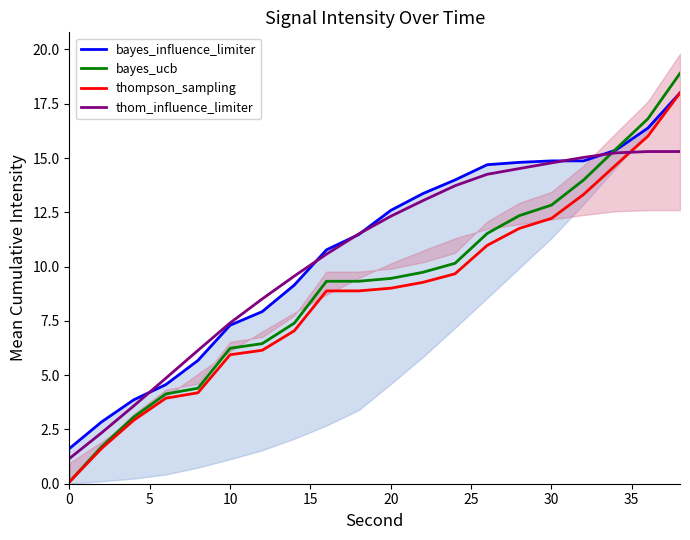

Is it true that thompson_sampling equals 13.4 at 20?

False